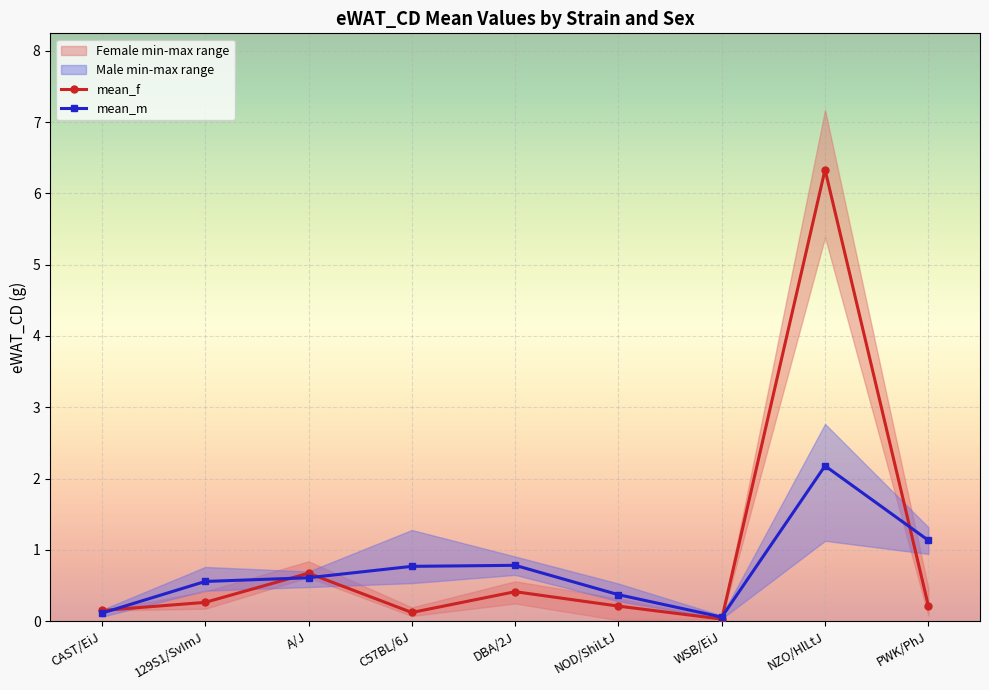

How many series are shown in this chart?

2